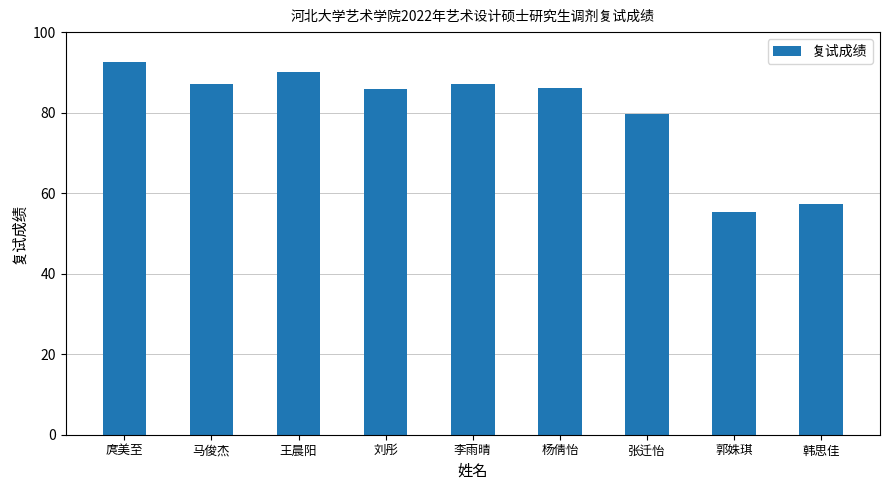

The chart shows a value of 122.5 at 马俊杰. True or false?

False